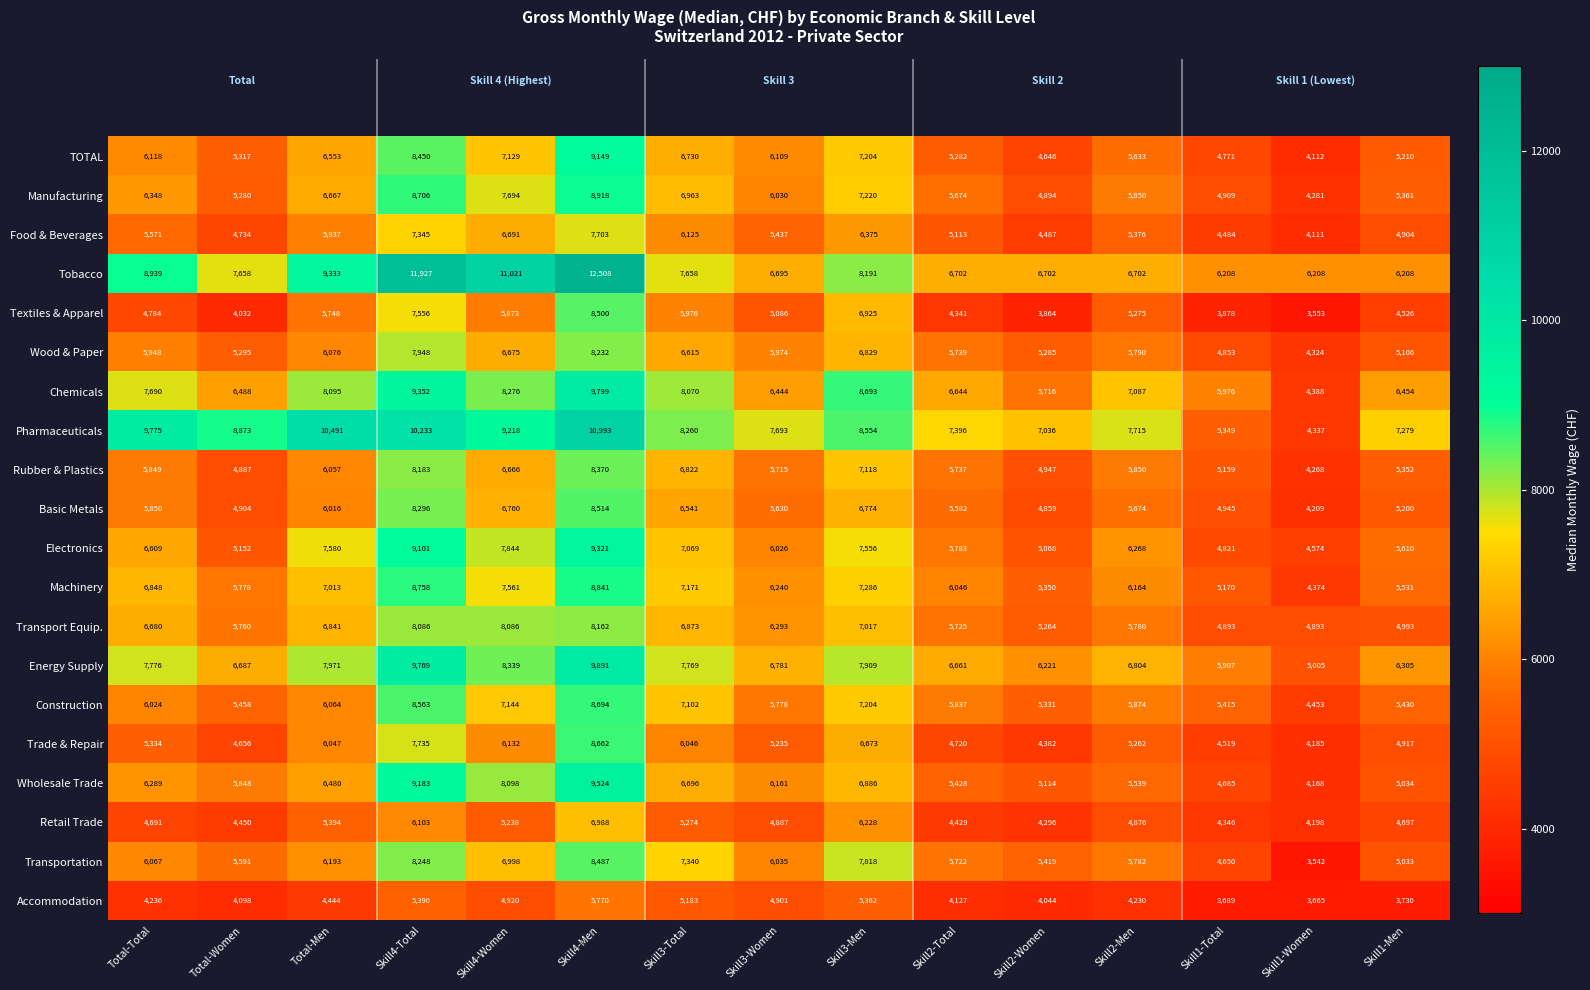

What is the difference between the highest and lowest values at Skill4-Men?

6738